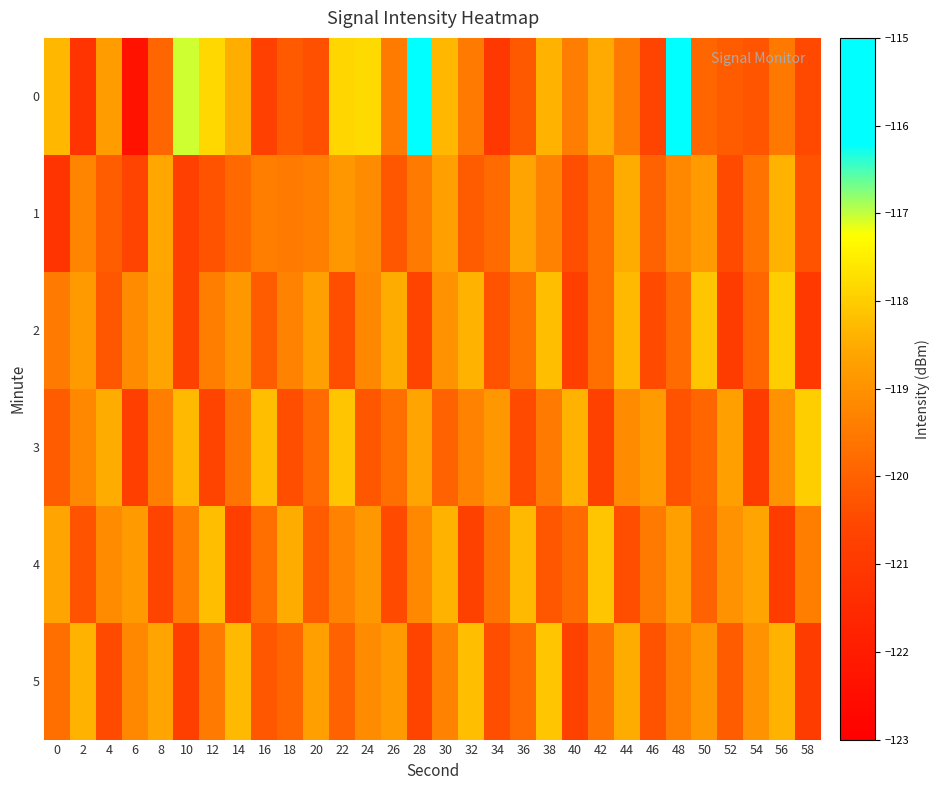

Reading right to left, transcribe all the data shown in this chart.

0: 58=-120.5	56=-119.5	54=-120.3	52=-120.1	50=-119.9	48=-115.7	46=-120.7	44=-119.5	42=-118.5	40=-119.4	38=-118.4	36=-120.2	34=-121.0	32=-119.5	30=-118.3	28=-115.8	26=-119.5	24=-117.8	22=-117.8	20=-120.4	18=-120.1	16=-120.7	14=-118.5	12=-117.8	10=-117.1	8=-119.9	6=-122.3	4=-118.8	2=-121.2	0=-118.3
1: 58=-120.3	56=-118.4	54=-119.6	52=-120.5	50=-118.8	48=-119.2	46=-120.0	44=-118.5	42=-119.7	40=-120.4	38=-119.3	36=-118.6	34=-119.8	32=-120.1	30=-118.7	28=-119.5	26=-120.2	24=-119.1	22=-118.9	20=-119.3	18=-119.5	16=-119.4	14=-119.8	12=-120.3	10=-120.8	8=-118.6	6=-120.6	4=-120.1	2=-119.3	0=-121.2
2: 58=-121.0	56=-118.0	54=-119.9	52=-120.9	50=-118.1	48=-119.8	46=-120.5	44=-118.3	42=-119.7	40=-120.8	38=-118.2	36=-119.6	34=-120.3	32=-118.4	30=-119.0	28=-120.6	26=-118.5	24=-119.2	22=-120.4	20=-118.7	18=-119.3	16=-120.1	14=-118.9	12=-119.4	10=-120.7	8=-118.6	6=-119.1	4=-120.2	2=-118.8	0=-119.5
3: 58=-118.0	56=-119.0	54=-120.9	52=-118.7	50=-119.9	48=-120.3	46=-118.8	44=-119.1	42=-120.7	40=-118.4	38=-119.5	36=-120.5	34=-118.9	32=-119.3	30=-120.0	28=-118.6	26=-119.7	24=-120.2	22=-118.1	20=-119.8	18=-120.4	16=-118.2	14=-119.6	12=-120.6	10=-118.3	8=-119.4	6=-120.8	4=-118.5	2=-119.2	0=-120.1
4: 58=-119.4	56=-120.9	54=-118.6	52=-119.0	50=-120.0	48=-118.7	46=-119.5	44=-120.4	42=-118.1	40=-119.8	38=-120.2	36=-118.3	34=-119.6	32=-120.7	30=-118.4	28=-119.2	26=-120.5	24=-118.9	22=-119.3	20=-120.1	18=-118.5	16=-119.7	14=-120.8	12=-118.2	10=-119.4	8=-120.6	6=-118.8	4=-119.1	2=-120.3	0=-118.6
5: 58=-120.9	56=-118.4	54=-119.0	52=-120.1	50=-118.9	48=-119.4	46=-120.3	44=-118.5	42=-119.6	40=-120.7	38=-118.1	36=-119.8	34=-120.4	32=-118.2	30=-119.3	28=-120.6	26=-118.8	24=-119.1	22=-120.0	20=-118.7	18=-119.9	16=-120.2	14=-118.3	12=-119.5	10=-120.8	8=-118.6	6=-119.2	4=-120.5	2=-118.4	0=-119.7